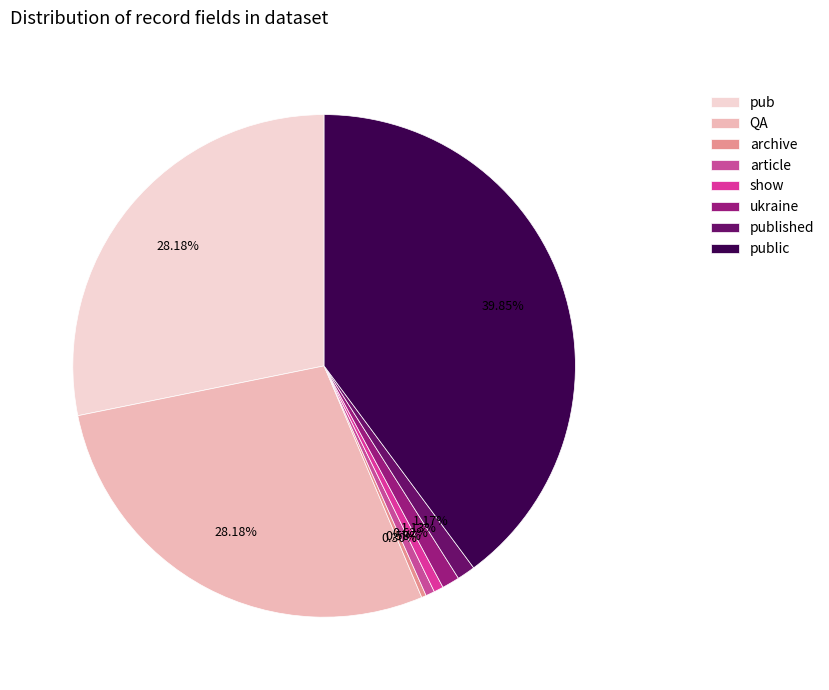

To the nearest percent, what is the difference between the QA and published slice percentages?

27%